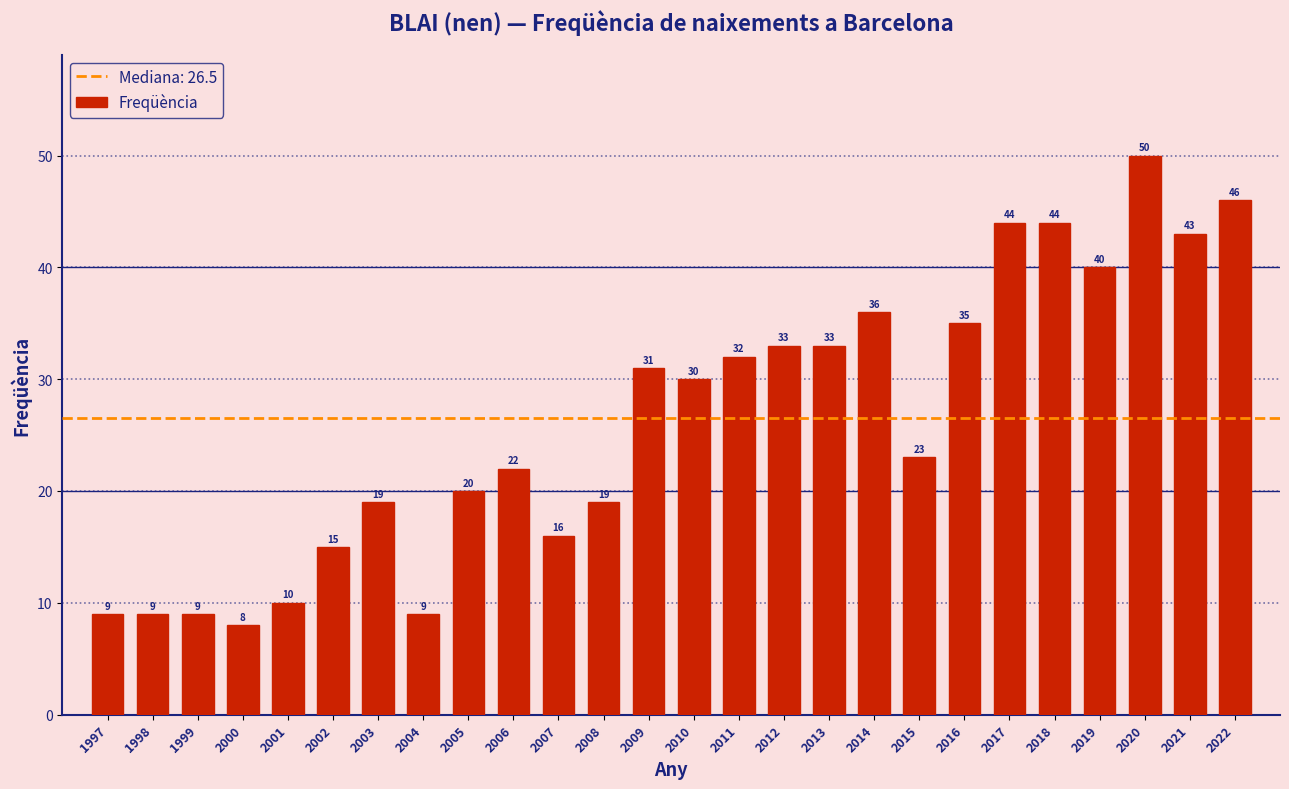

Reading left to right, list all the values displayed in this chart.

1997=9	1998=9	1999=9	2000=8	2001=10	2002=15	2003=19	2004=9	2005=20	2006=22	2007=16	2008=19	2009=31	2010=30	2011=32	2012=33	2013=33	2014=36	2015=23	2016=35	2017=44	2018=44	2019=40	2020=50	2021=43	2022=46